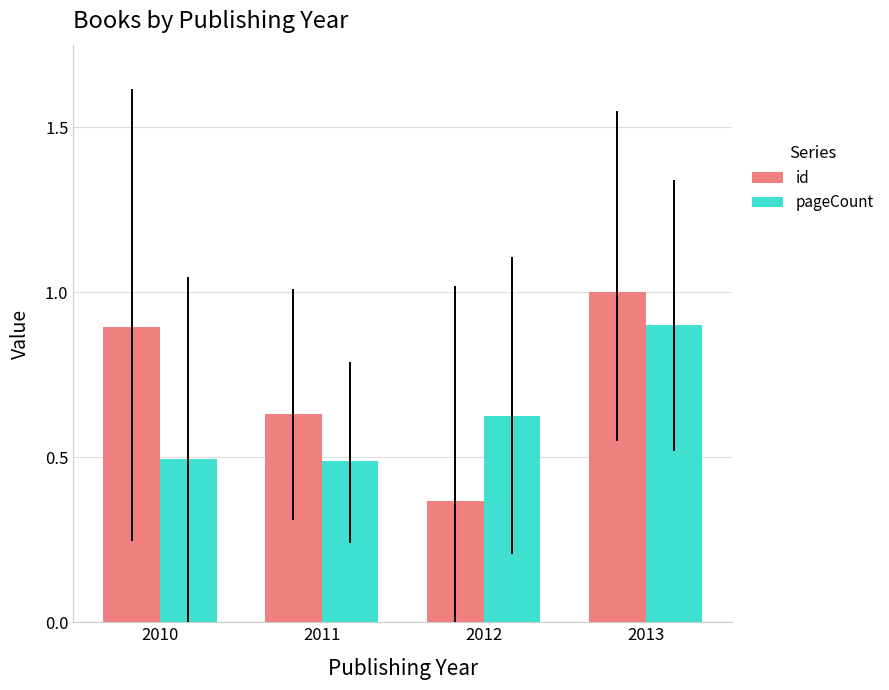

Rank the series by their maximum value, from highest to lowest.

id, pageCount